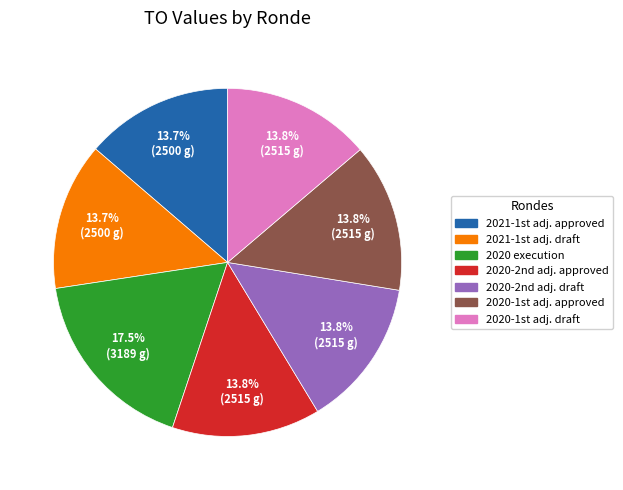

Which slice is the largest?

2020 execution